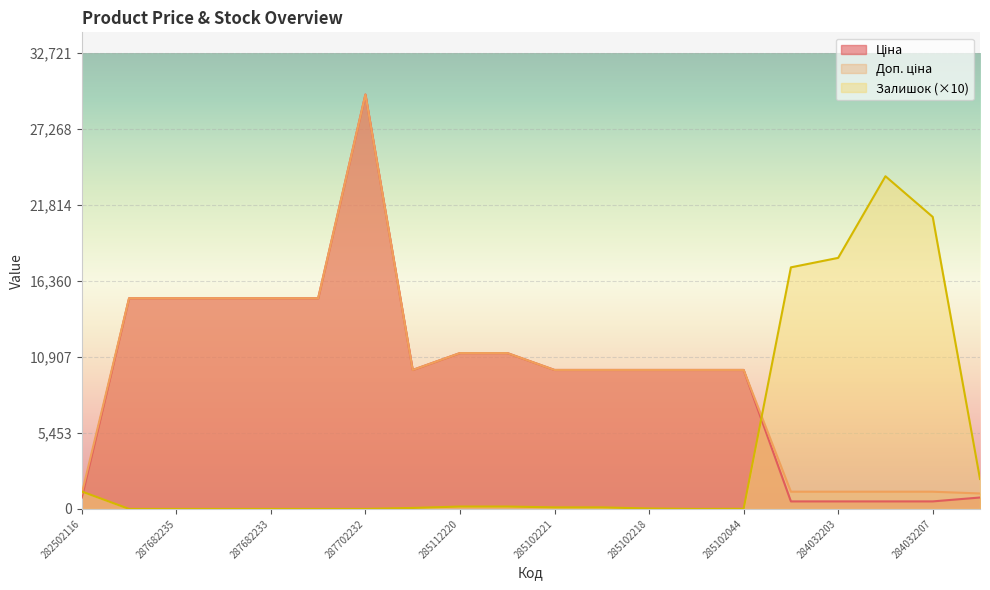

At how many categories does at least one series exceed 13093?

10